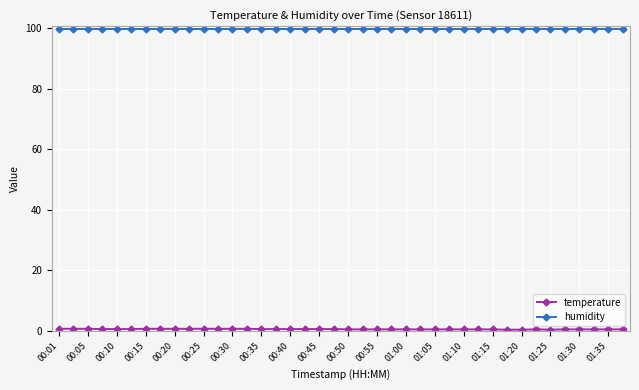

What is the maximum value shown in the chart?

99.9